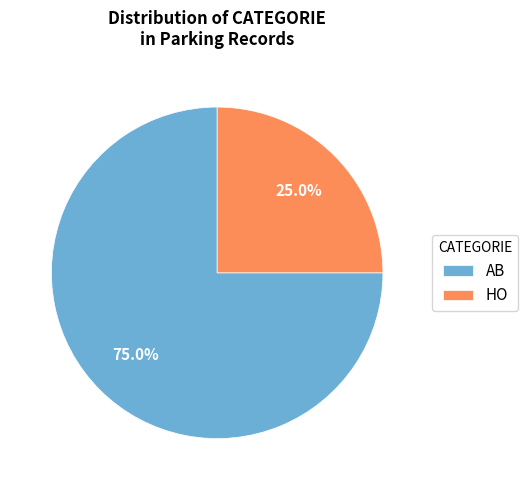

Count the number of slices in the pie.

2